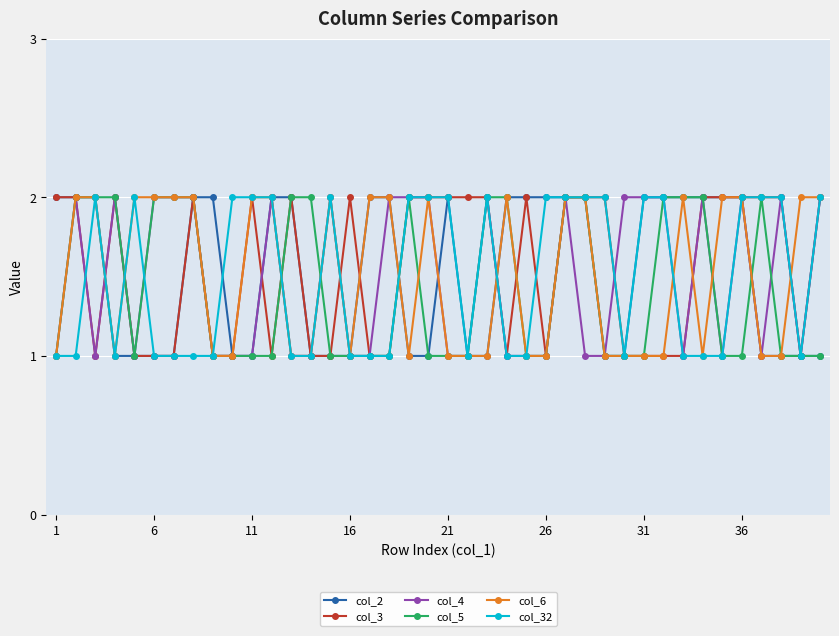

True or false: col_2 has more than 0 points higher than both neighbors.

True